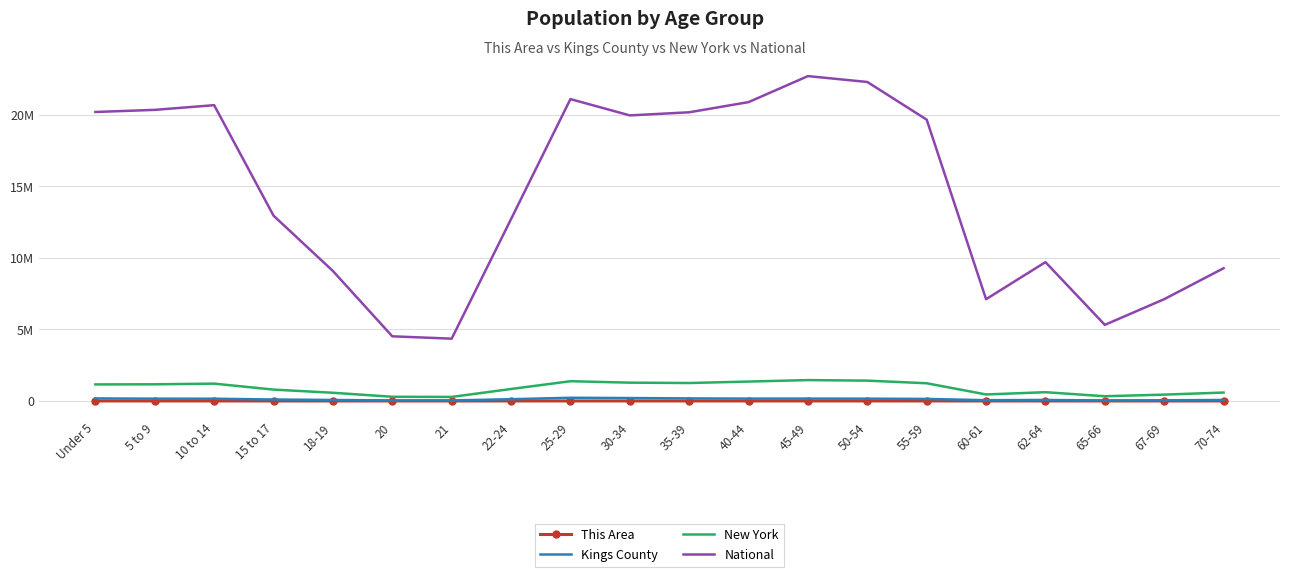

True or false: This Area has more than 1 points higher than both neighbors.

True